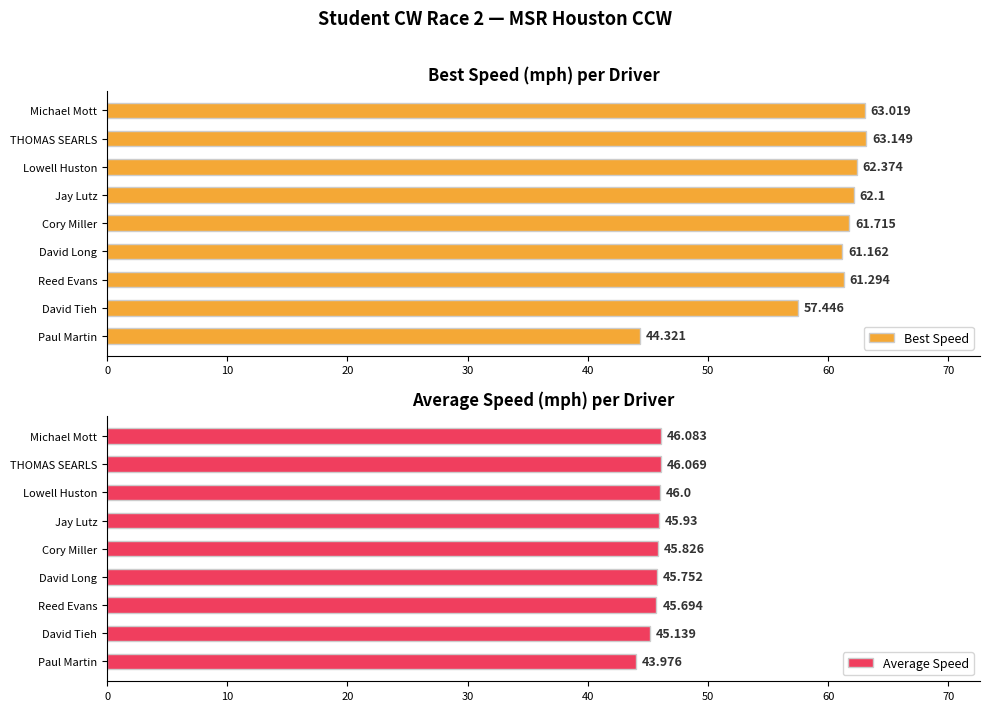

At which label does Best Speed reach its minimum?

Paul Martin